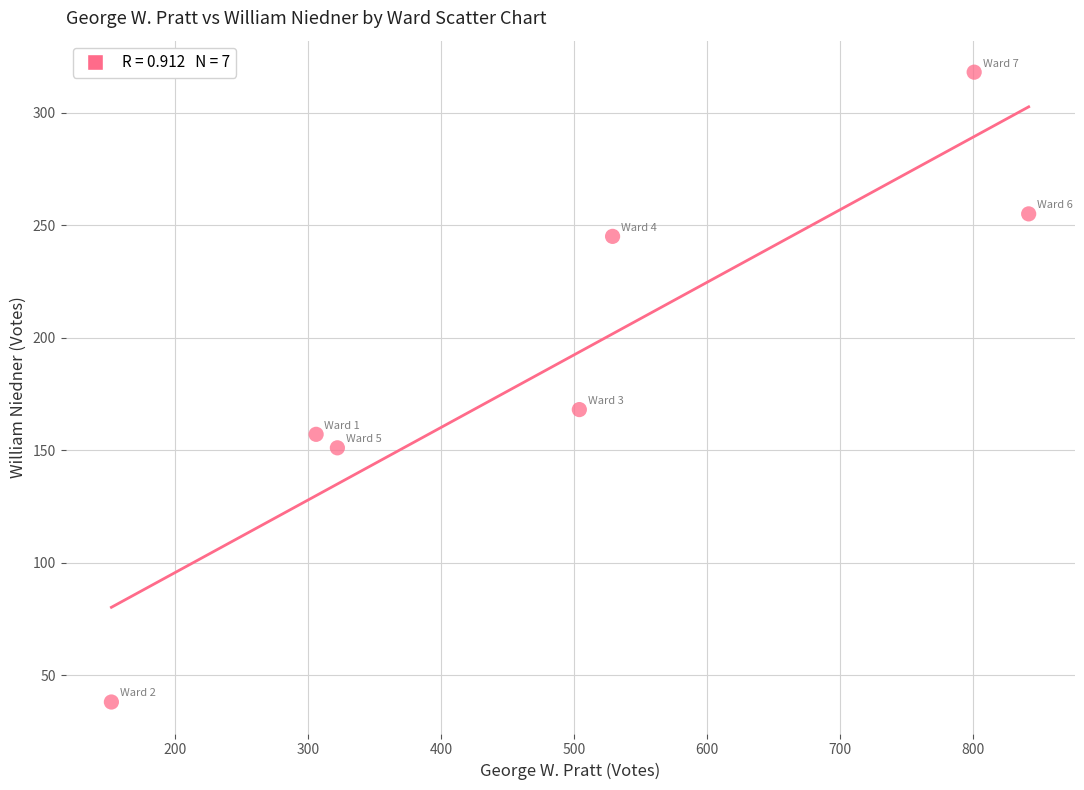

What is the average X value?

494